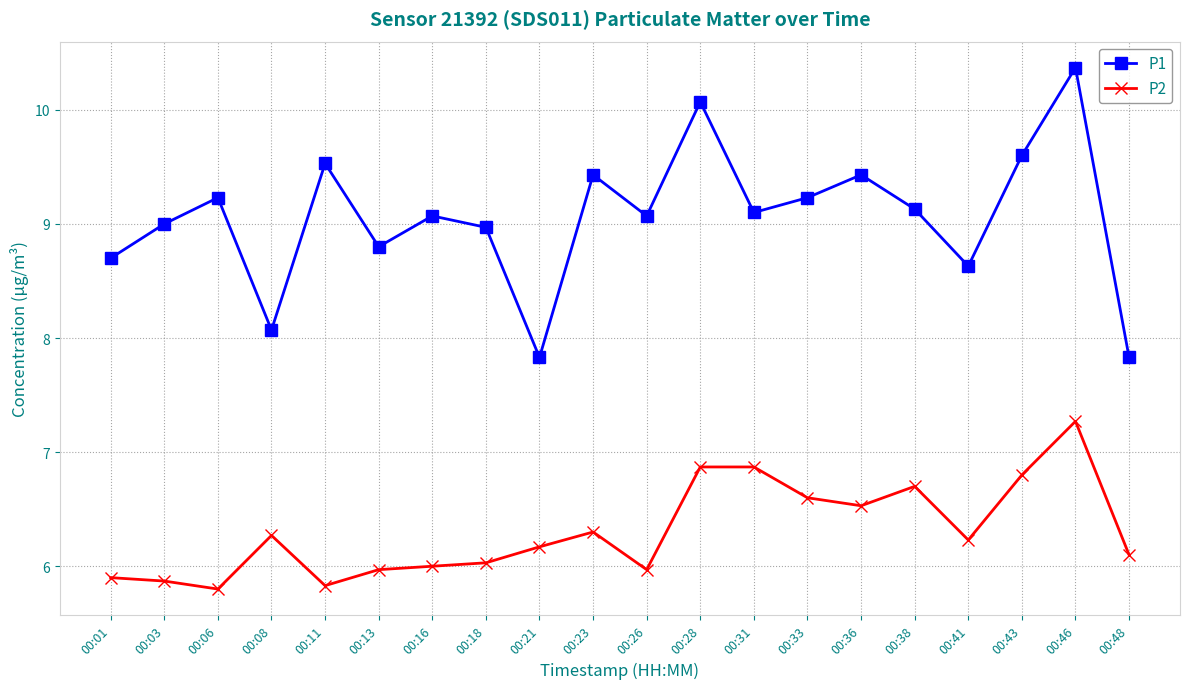

Is the value of P2 at 00:18 greater than the value of P1 at 00:38?

No